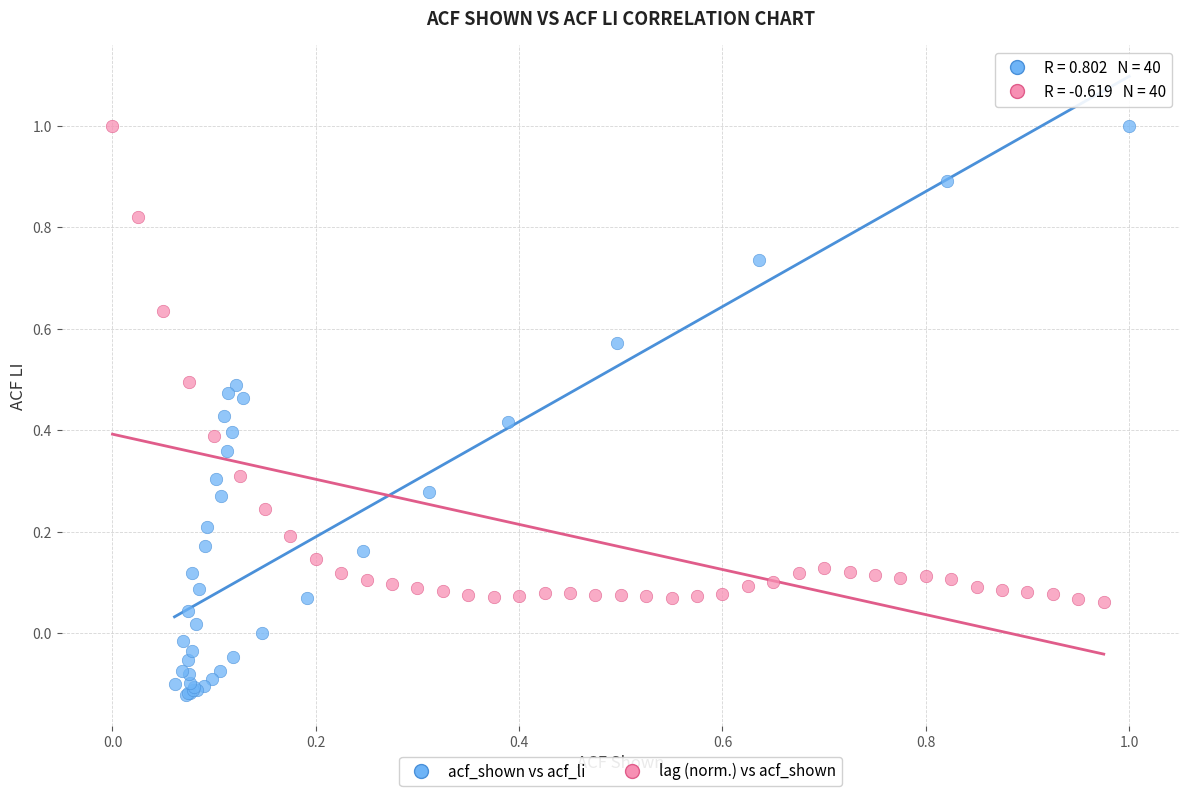

Which series contains the lowest Y value?

acf_shown vs acf_li